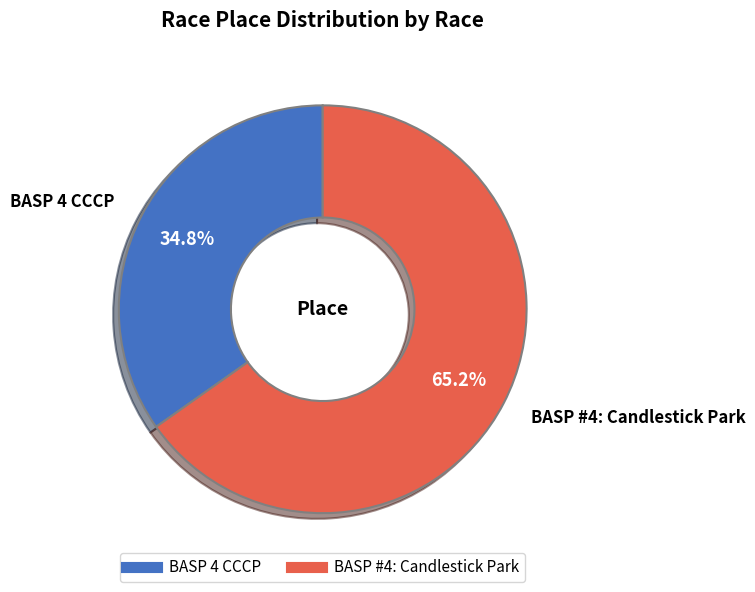

To the nearest percent, what percentage of the pie is BASP 4 CCCP?

35%